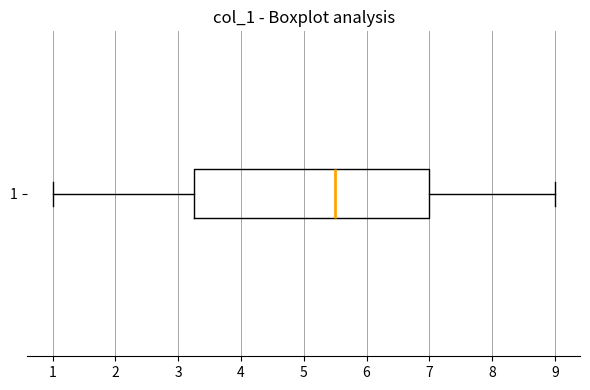

Where is the right edge of the box at y = 1 on the x-axis? The values are not printed on the chart, so give them approximately, as read against the axis.

7.0